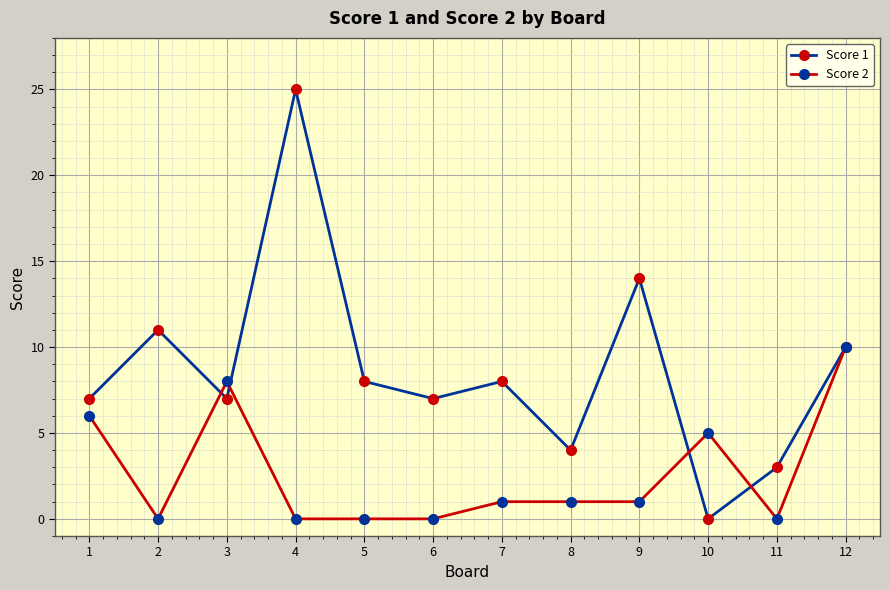

Rank the series by their average value, from highest to lowest.

Score 1, Score 2